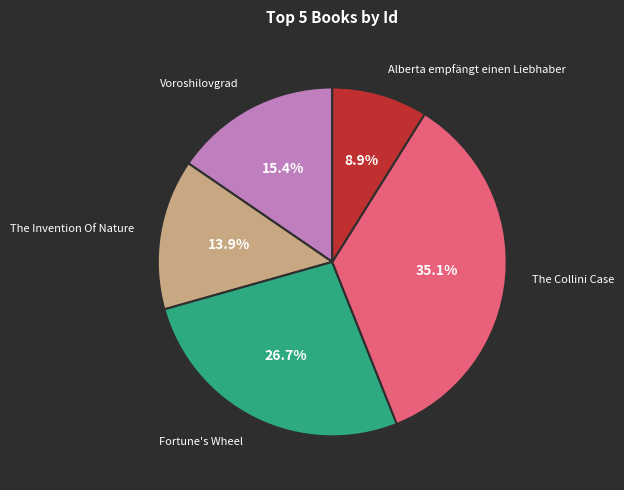

Is The Invention Of Nature the majority of the pie?

No